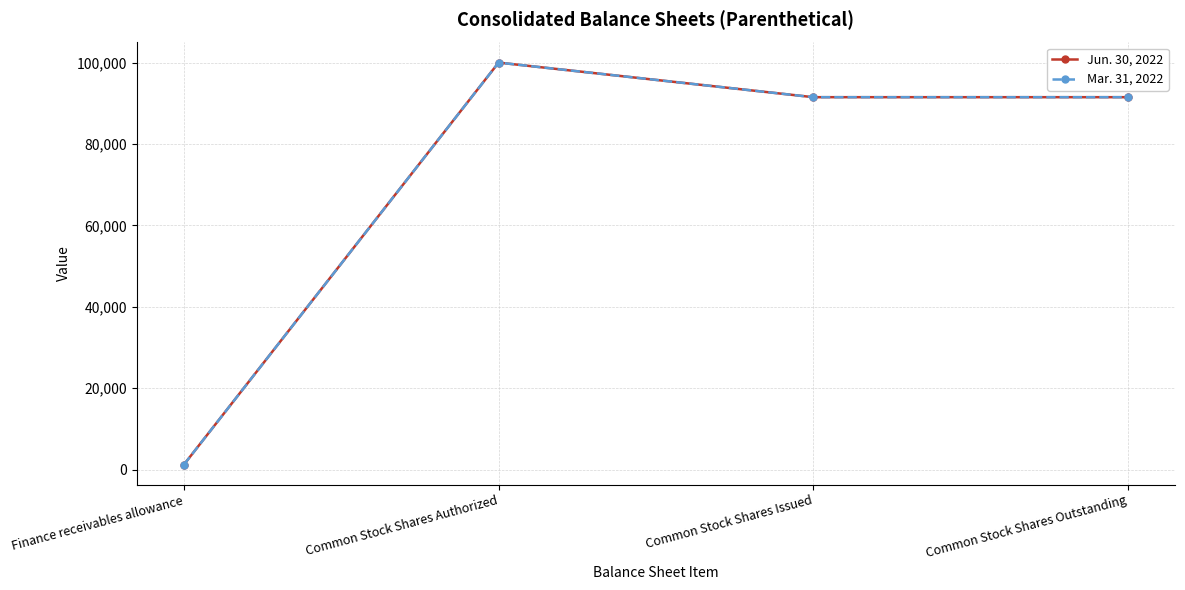

What is the label of the 4th point from the left?

Common Stock Shares Outstanding